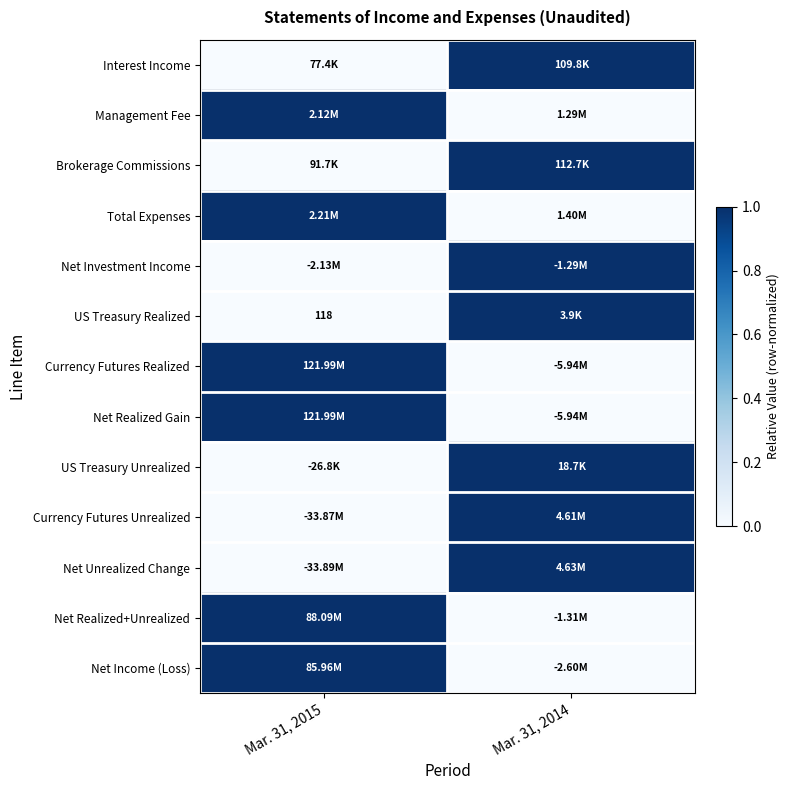

At which label does Net Income (Loss) reach its minimum?

Mar. 31, 2014